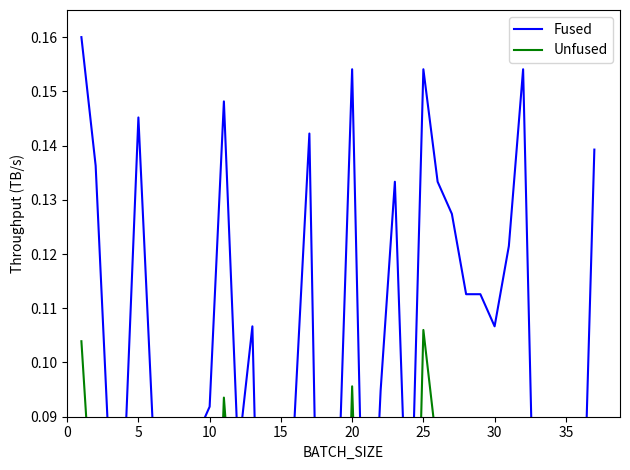

How many data points does each series have?

37